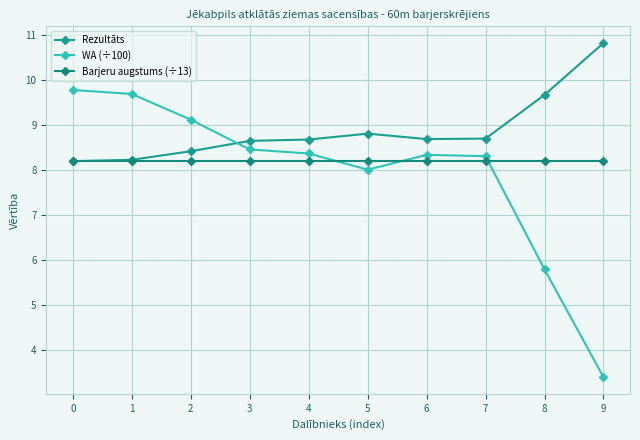

At how many categories does at least one series exceed 8?

10